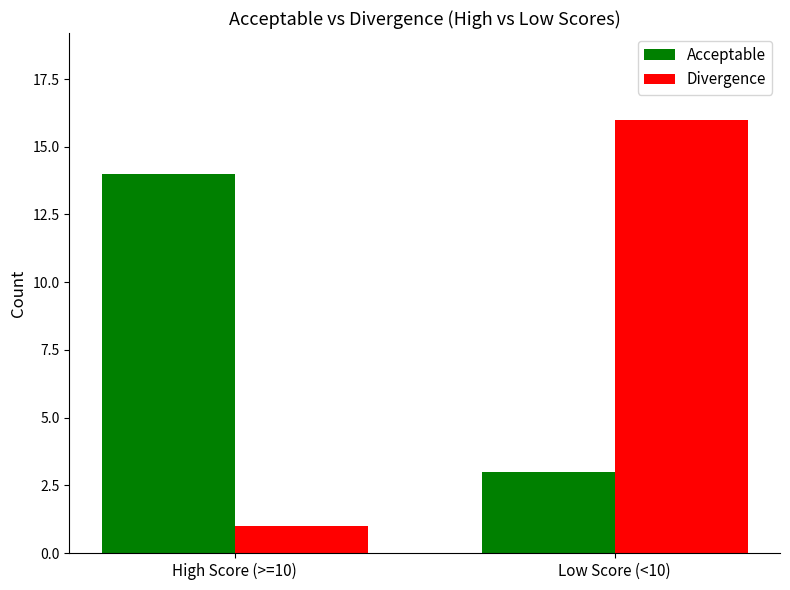

Count the number of categories in the chart.

2